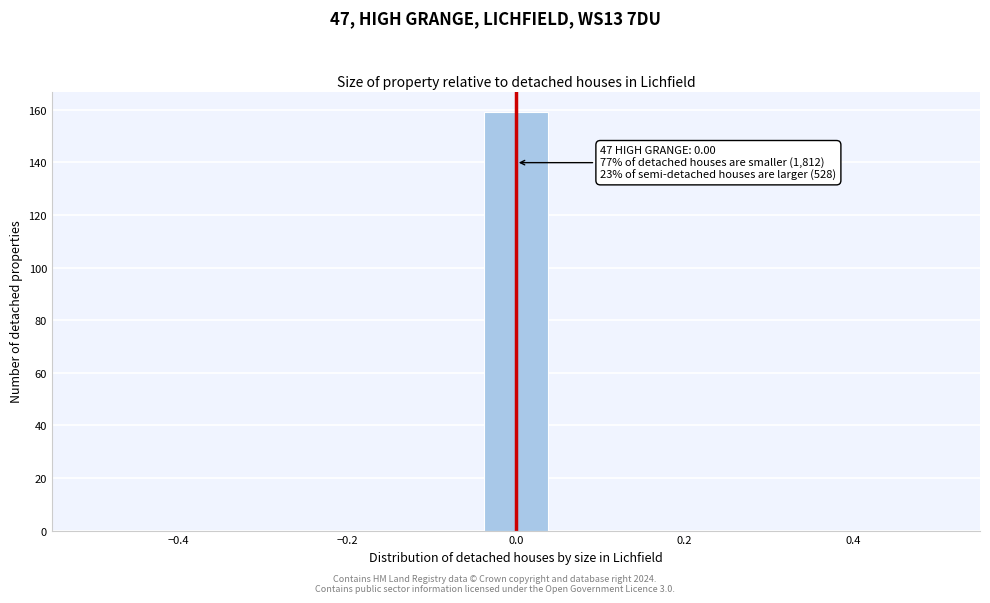

Read against the x-axis, roughly where is the centre of the tallest bar?

0.00